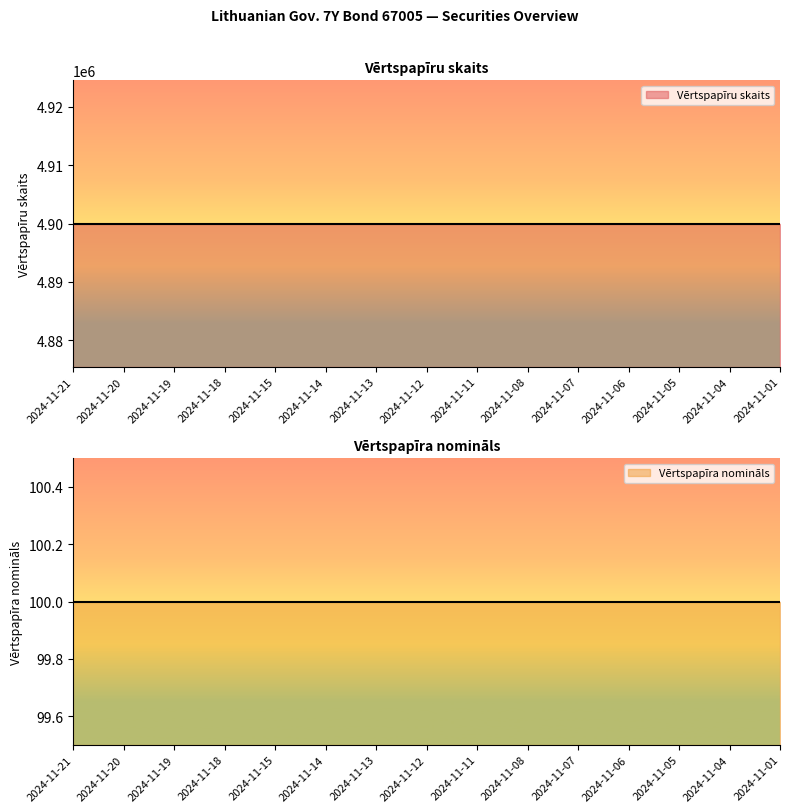

Reading left to right, list all the values displayed in this chart.

Vērtspapīru skaits: 4900000	4900000	4900000	4900000	4900000	4900000	4900000	4900000	4900000	4900000	4900000	4900000	4900000	4900000	4900000
Vērtspapīra nomināls: 100	100	100	100	100	100	100	100	100	100	100	100	100	100	100